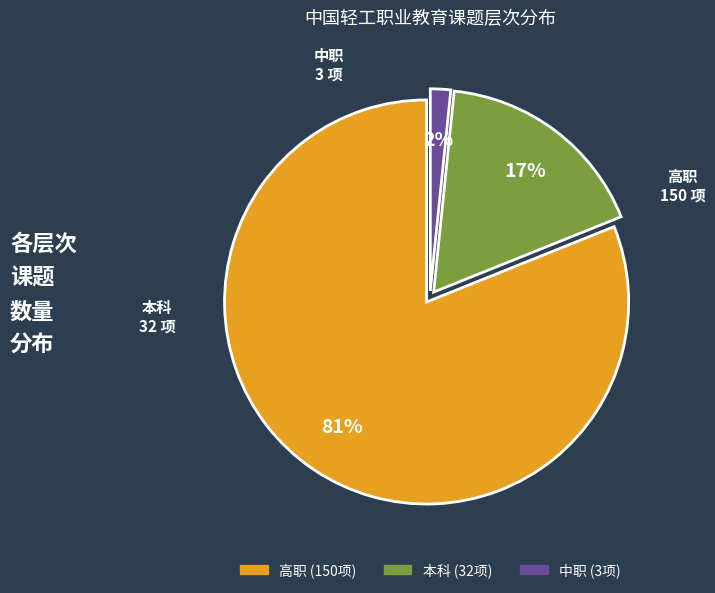

How many segments does this pie chart have?

3